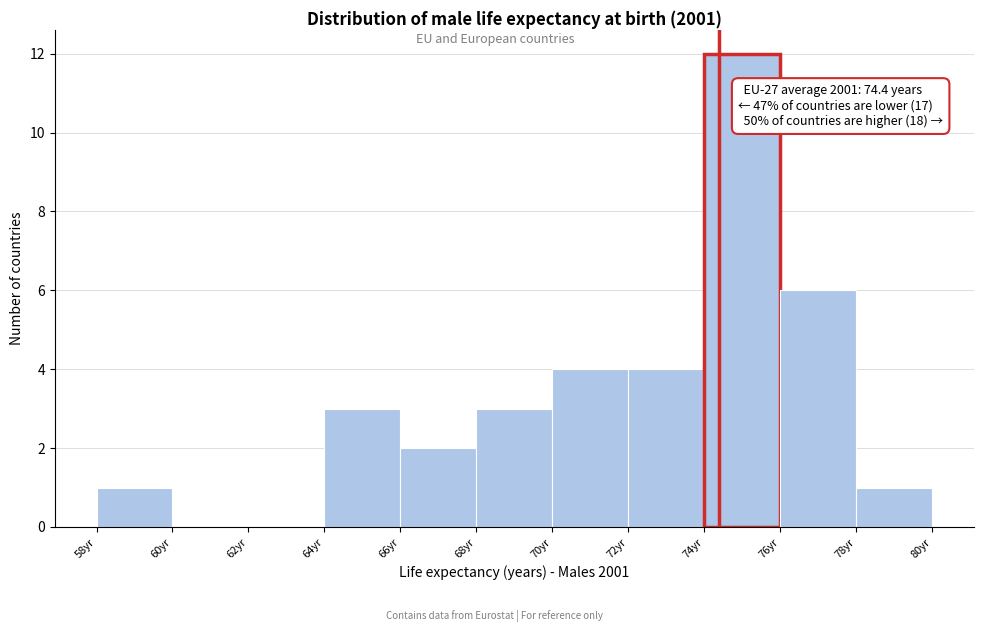

Over which range of the x-axis is the bar tallest?

74 to 76